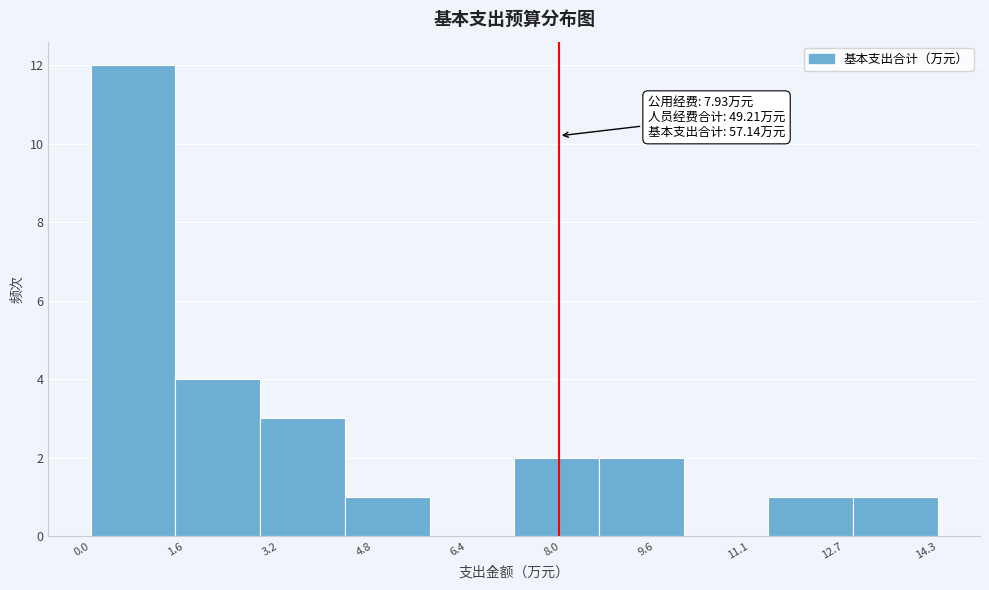

Over which range of the x-axis is the bar tallest?

0.0 to 1.4